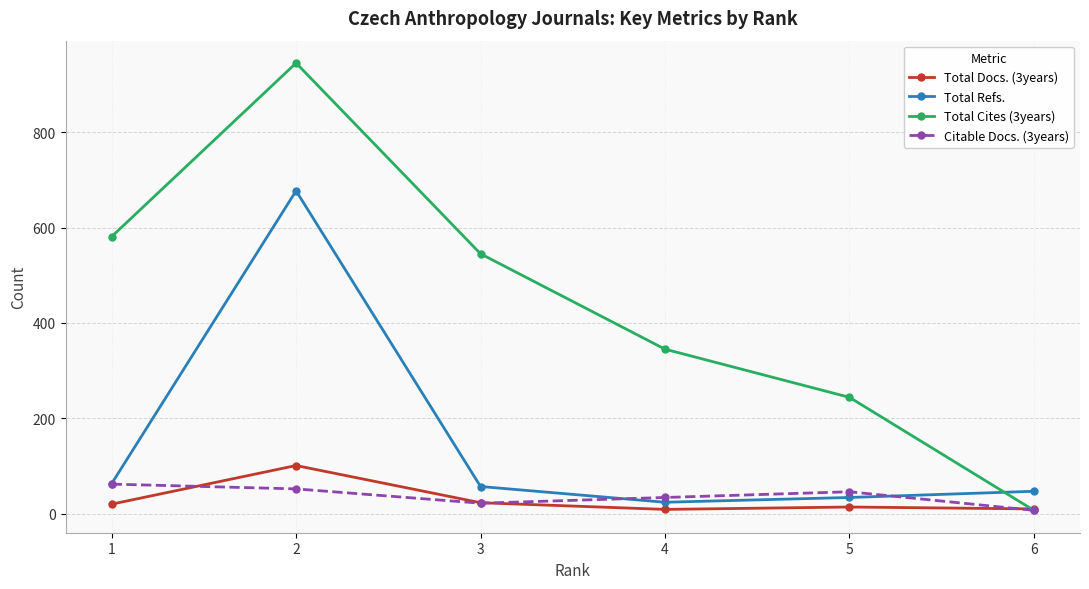

What is the sum of the Citable Docs. (3years) values at 2 and 4?

86